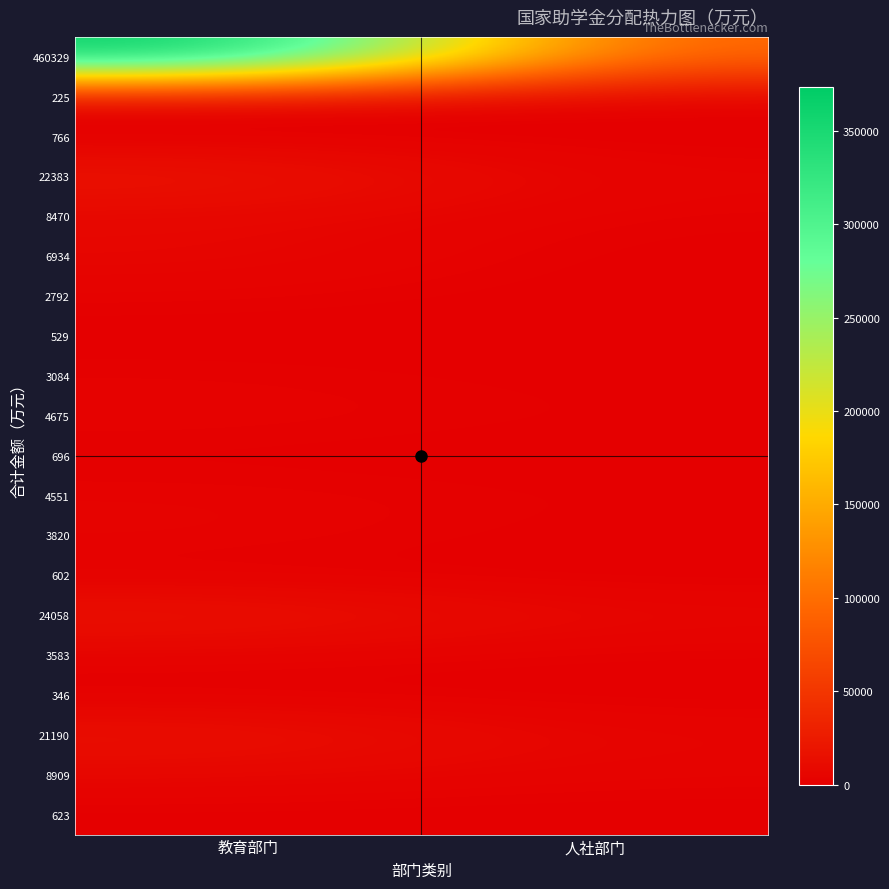

At 人社部门, list the series in order from smallest to largest.

696, 602, 225, 623, 346, 766, 529, 3820, 2792, 6934, 3084, 3583, 4675, 4551, 8470, 8909, 22383, 21190, 24058, 460329